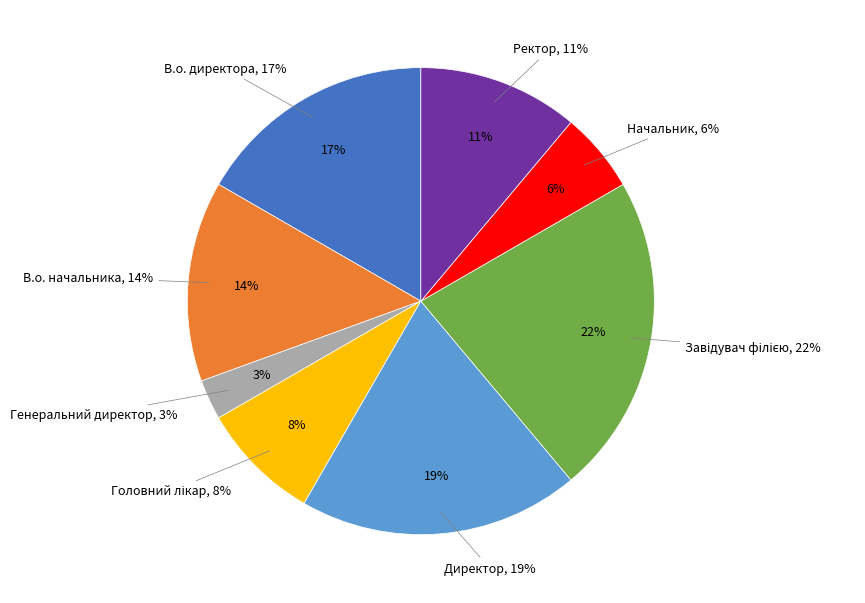

Does В.о. начальника account for over 50% of the chart?

No